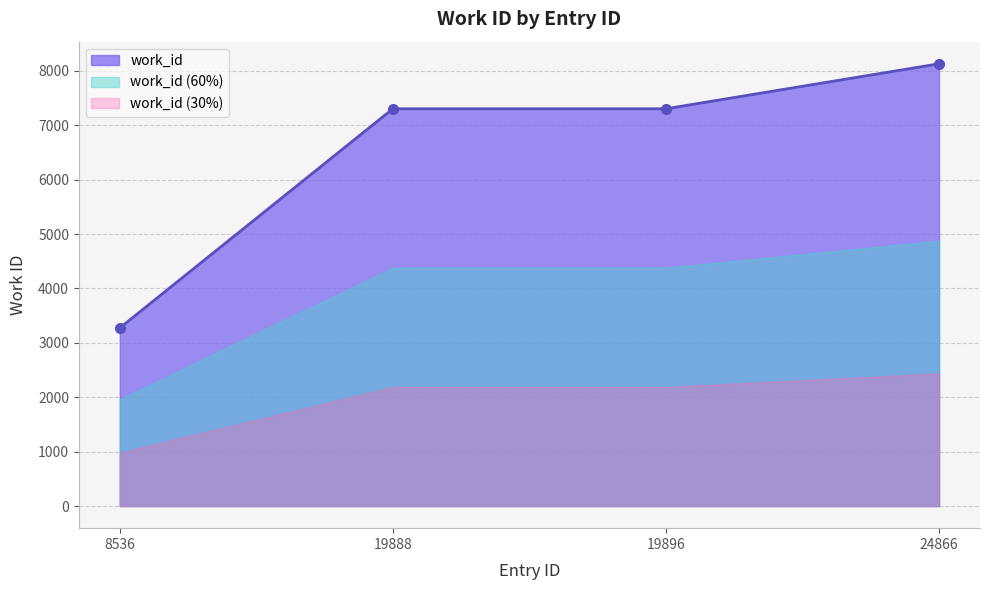

What is the difference between the second highest and minimum values?

4029